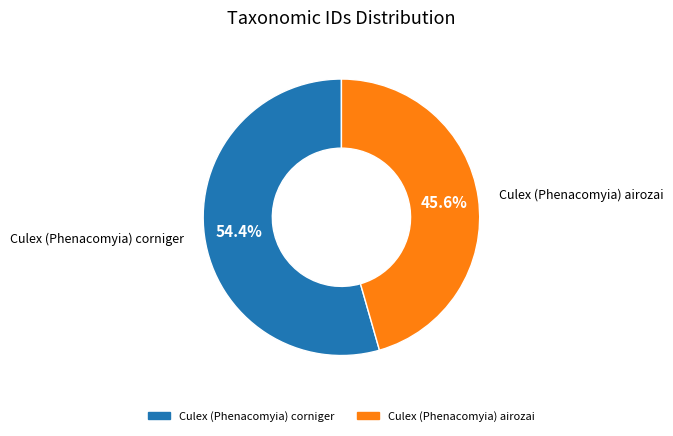

Count the number of slices in the pie.

2